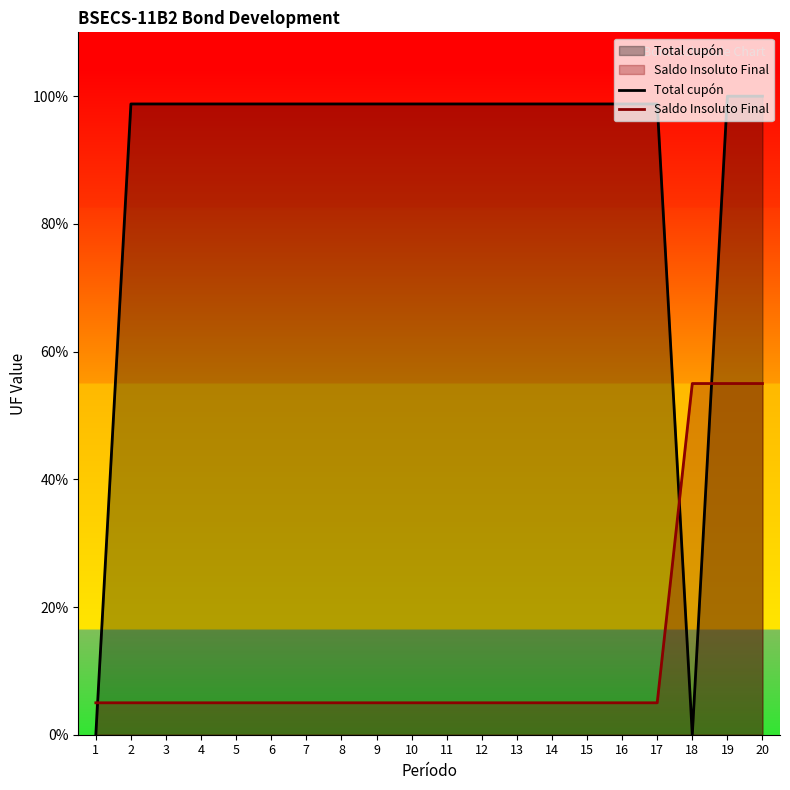

At which category does the chart reach its peak across all series?

19